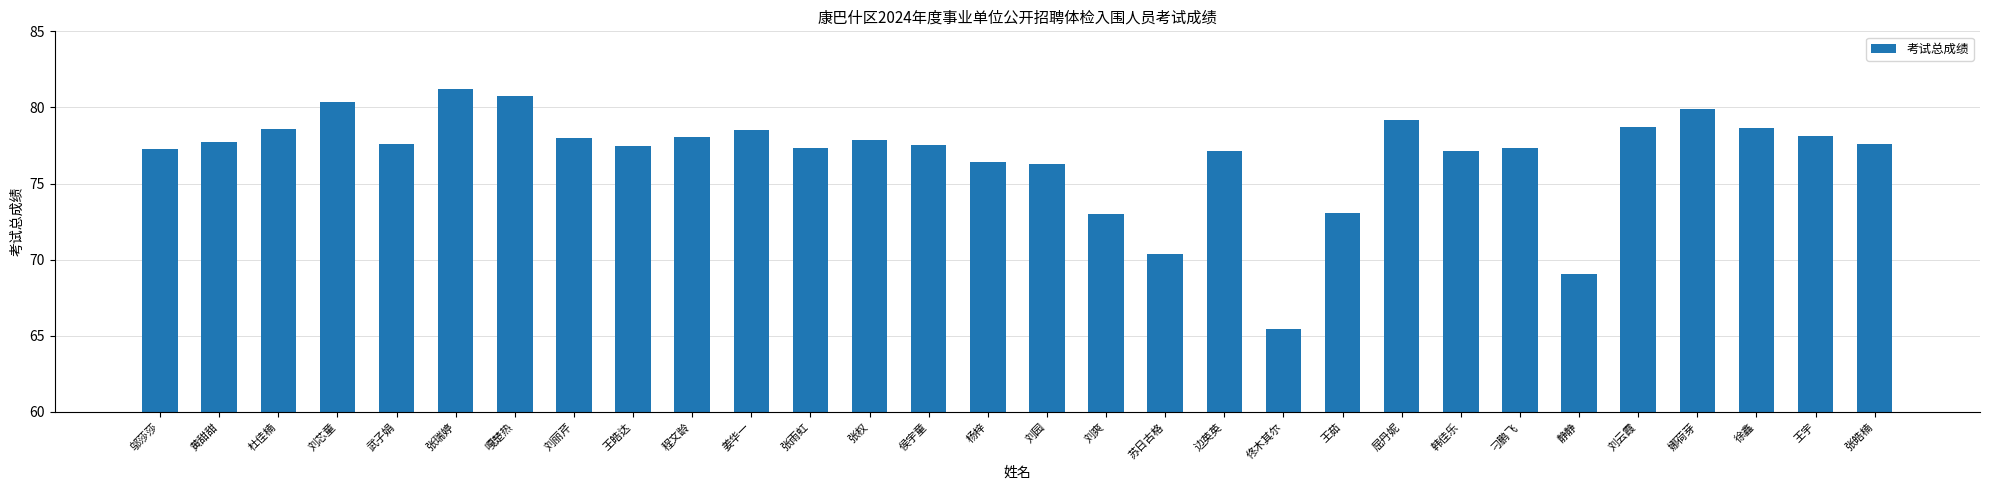

What is the ratio of the value at 刘爽 to the value at 侯宇童?

0.9